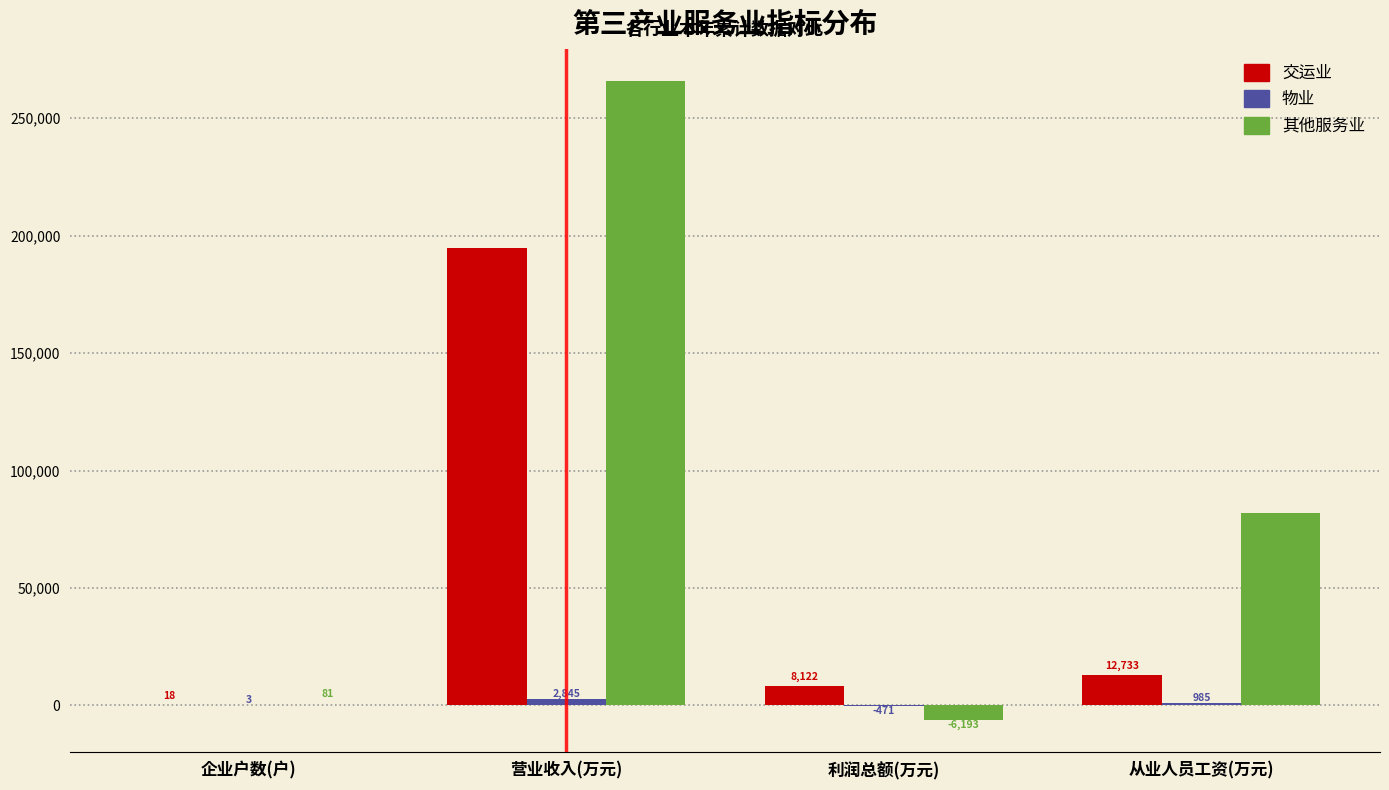

At which category does the chart reach its peak across all series?

营业收入(万元)